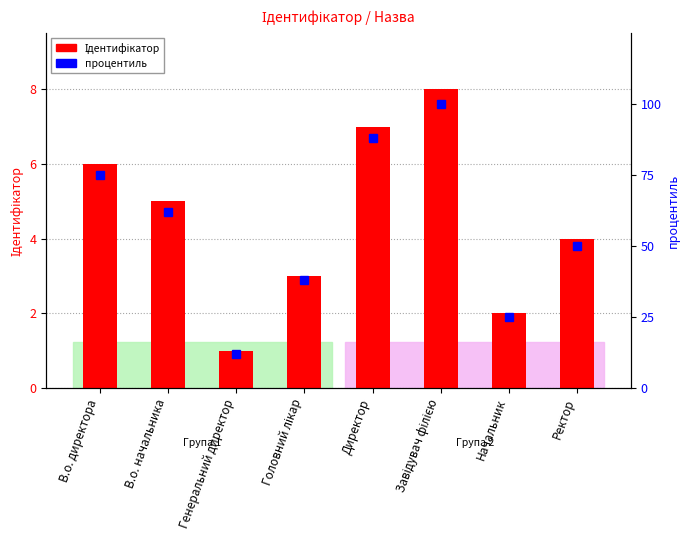

Reading left to right, list all the values displayed in this chart.

Ідентифікатор: В.о. директора=6	В.о. начальника=5	Генеральний директор=1	Головний лікар=3	Директор=7	Завідувач філією=8	Начальник=2	Ректор=4
процентиль: В.о. директора=75	В.о. начальника=62	Генеральний директор=12	Головний лікар=38	Директор=88	Завідувач філією=100	Начальник=25	Ректор=50